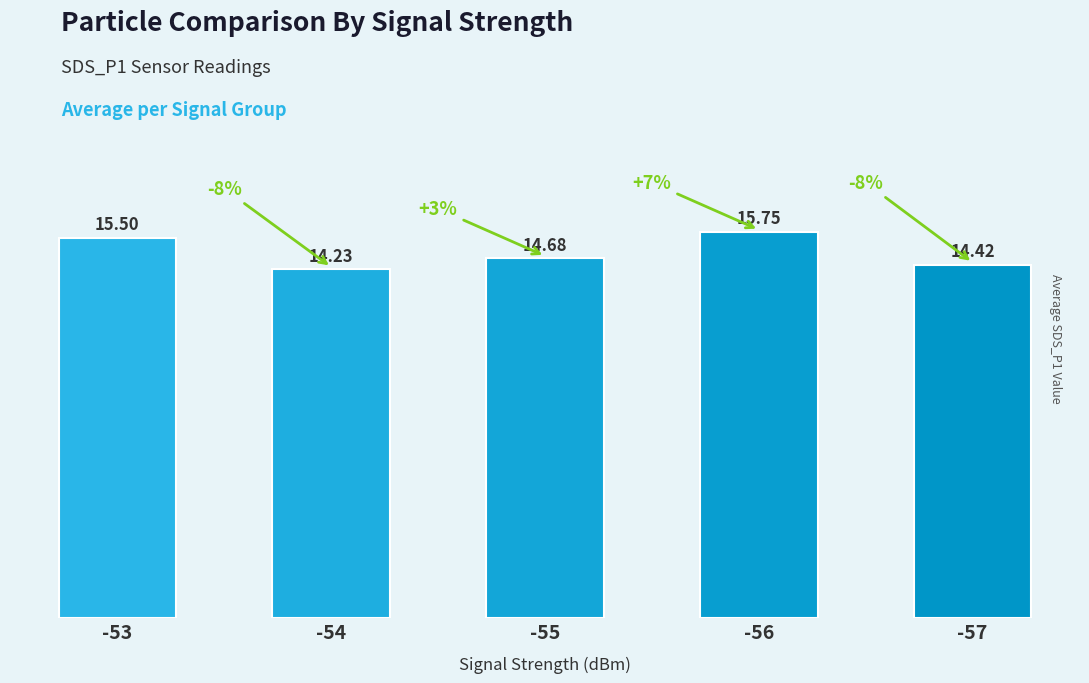

What is the minimum value shown in the chart?

14.2